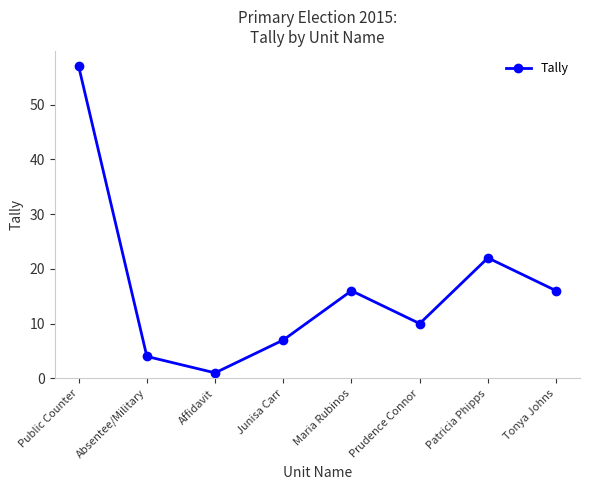

How many points are higher than both their immediate neighbors (excluding endpoints)?

2